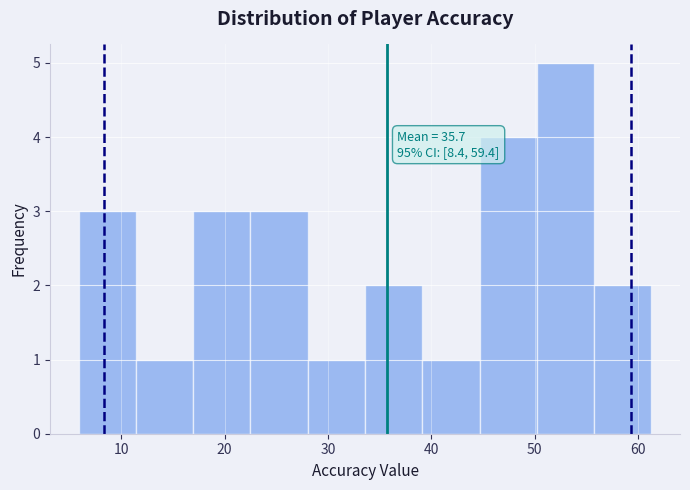

Over which range of the x-axis is the bar tallest?

50 to 56